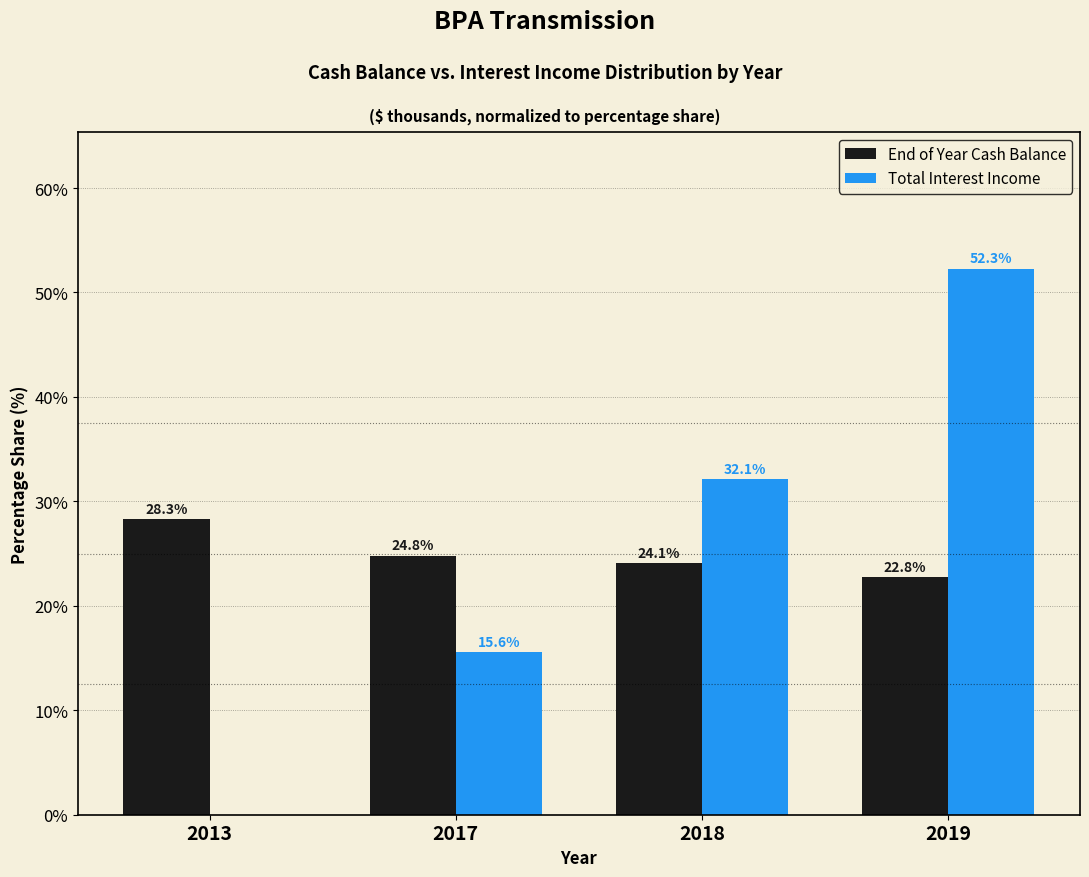

Reading left to right, extract all data points from this chart.

End of Year Cash Balance: 2013=28.3	2017=24.8	2018=24.1	2019=22.8
Total Interest Income: 2013=0.0	2017=15.6	2018=32.1	2019=52.3